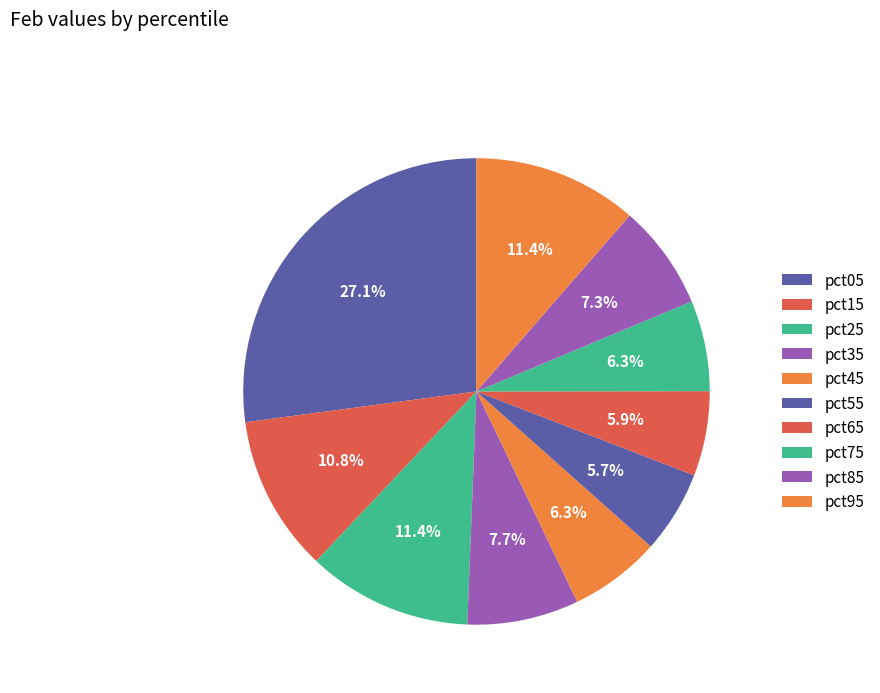

Count the number of slices in the pie.

10